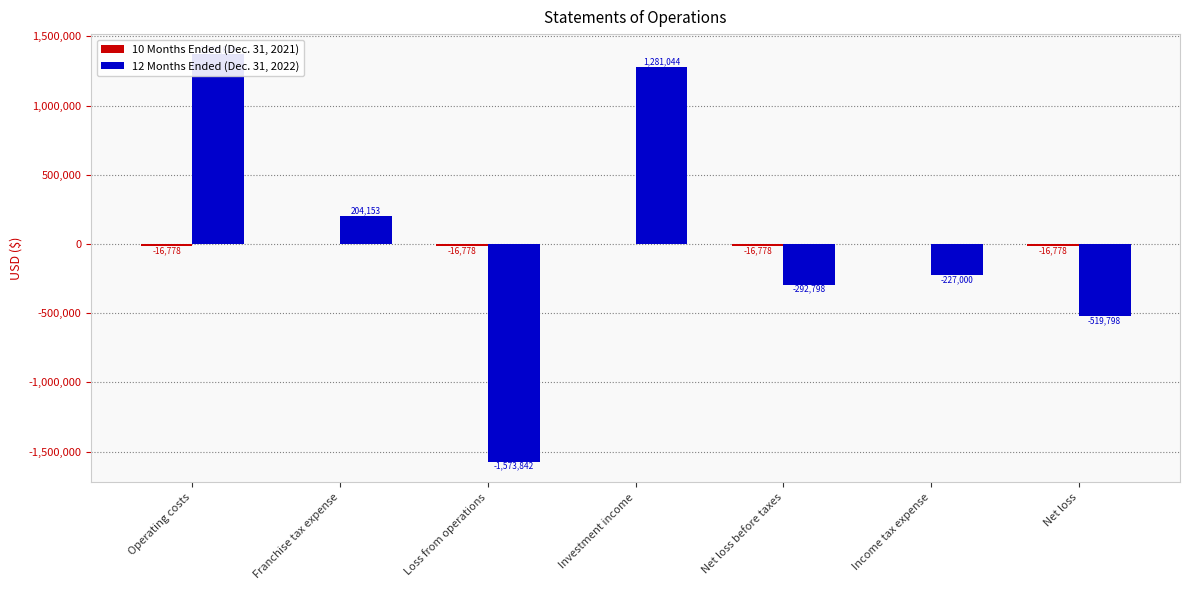

What is the value of the 10 Months Ended (Dec. 31, 2021) bar at the 5th from the left?

-16778